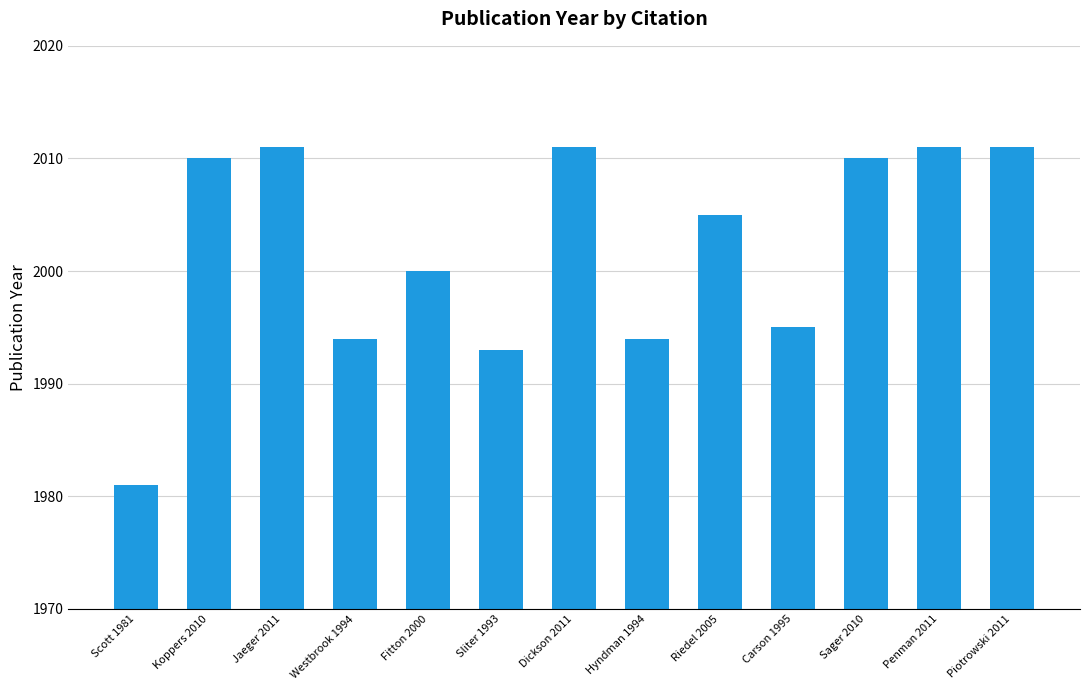

Reading left to right, what are all the values shown in this chart?

1981	2010	2011	1994	2000	1993	2011	1994	2005	1995	2010	2011	2011